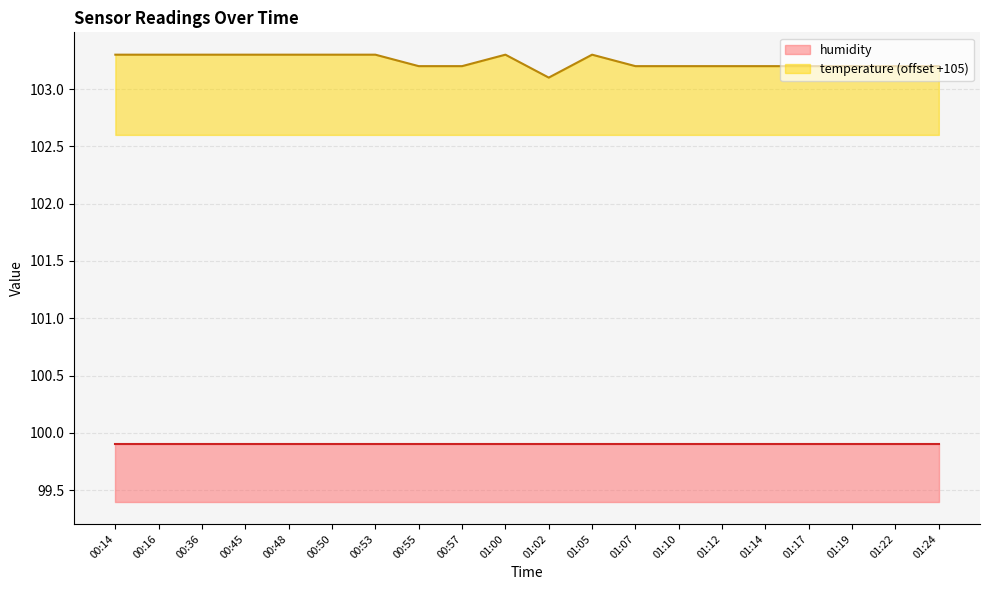

What is the minimum value for temperature (offset +105)?

103.1